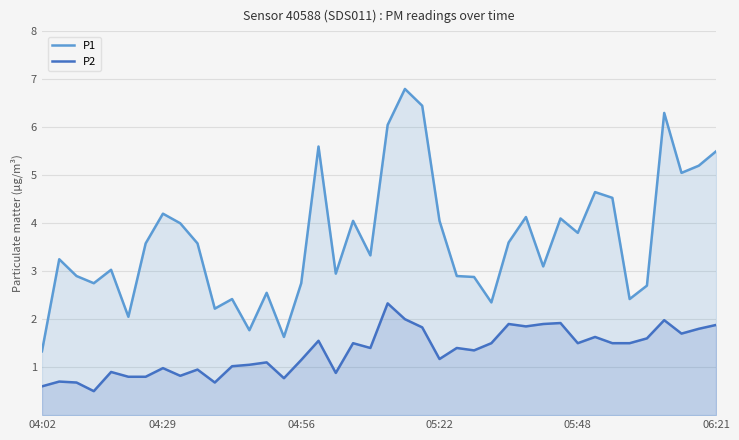

Rank the series by their average value, from lowest to highest.

P2, P1